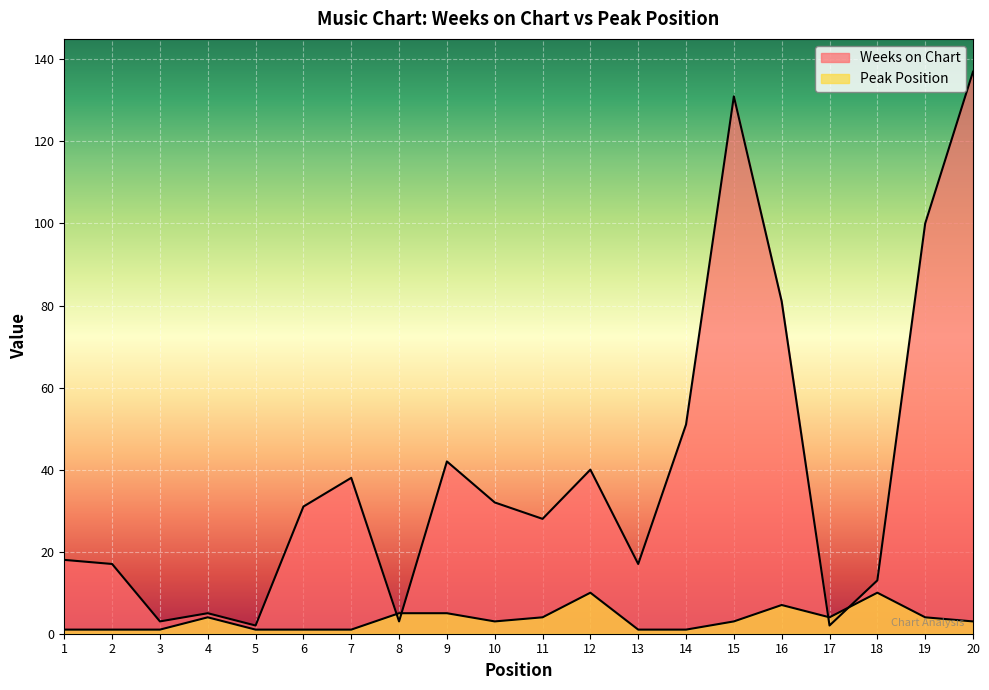

How many lines are shown in the chart?

2